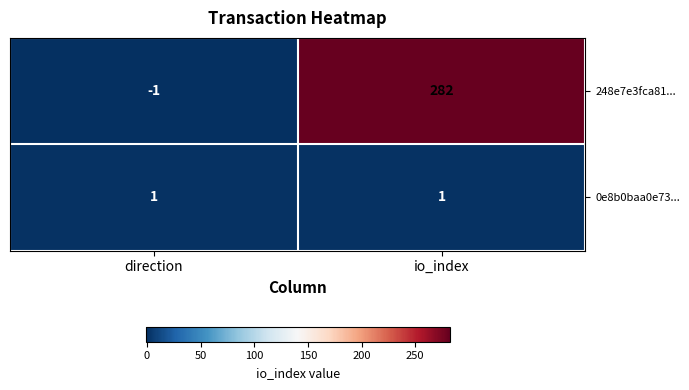

Reading right to left, extract all data points from this chart.

248e7e3fca81...: io_index=282	direction=-1
0e8b0baa0e73...: io_index=1	direction=1